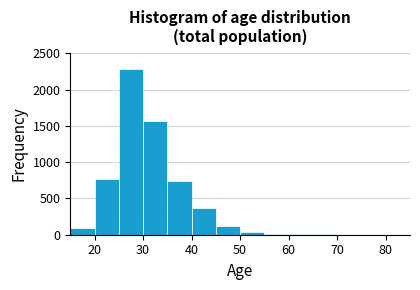

Reading left to right, list every bar in this chart as the range it spans on the x-axis followed by its height. The values are not printed on the chart, so give them approximately, as read against the axis.

15 to 20: 100
20 to 25: 750
25 to 30: 2300
30 to 35: 1550
35 to 40: 750
40 to 45: 350
45 to 50: 100
50 to 55: under 50
55 to 60: under 50
60 to 65: under 50
65 to 70: under 50
70 to 75: under 50
75 to 80: under 50
80 to 85: under 50